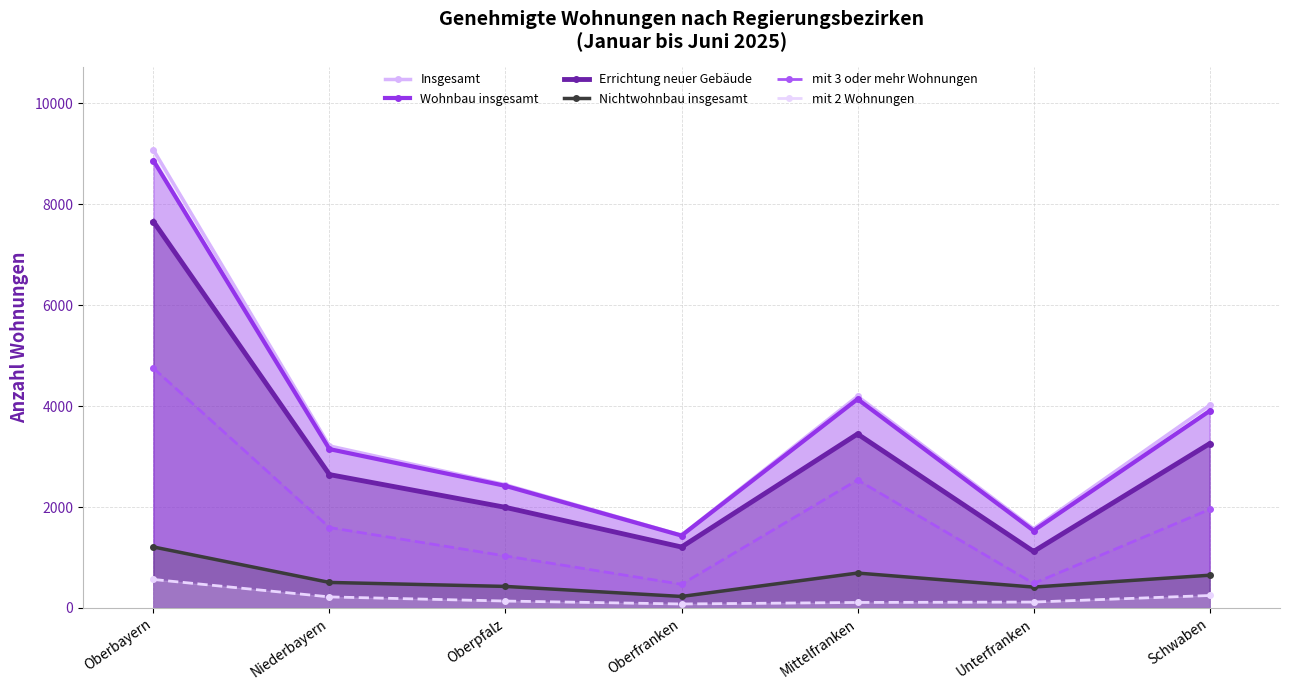

Which series has the largest total across all categories?

Insgesamt